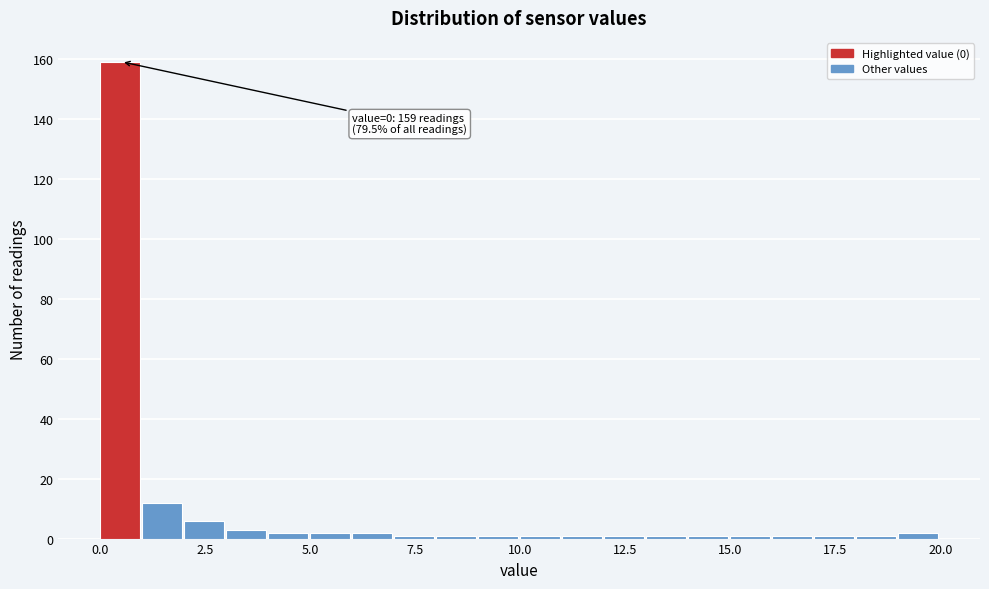

Read against the x-axis, roughly where is the centre of the tallest bar?

0.5